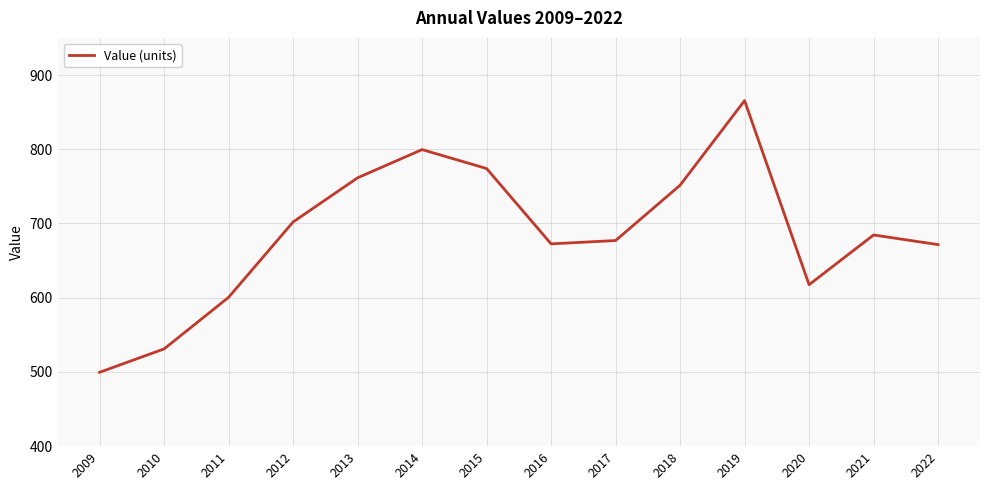

Which category has the highest value across all series?

2019